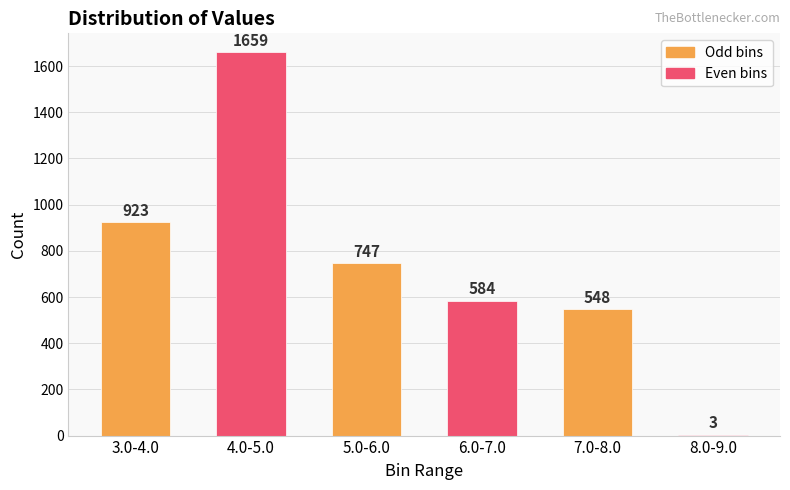

True or false: the data shows 923 at 3.0-4.0.

True